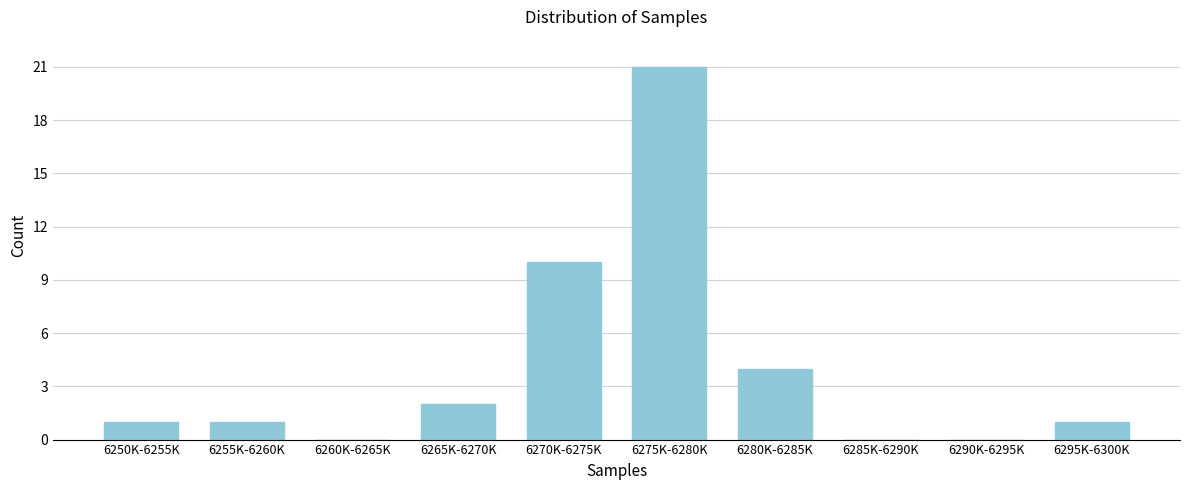

Reading right to left, extract all data points from this chart.

6295K-6300K=1	6290K-6295K=0	6285K-6290K=0	6280K-6285K=4	6275K-6280K=21	6270K-6275K=10	6265K-6270K=2	6260K-6265K=0	6255K-6260K=1	6250K-6255K=1